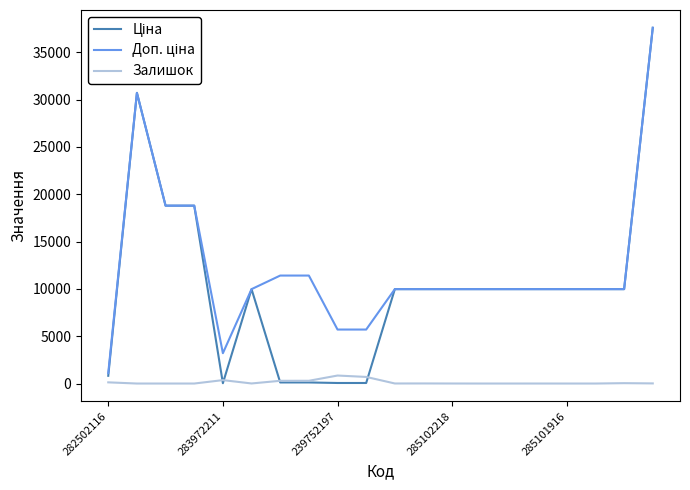

Does the chart display data point markers on the line(s)?

No